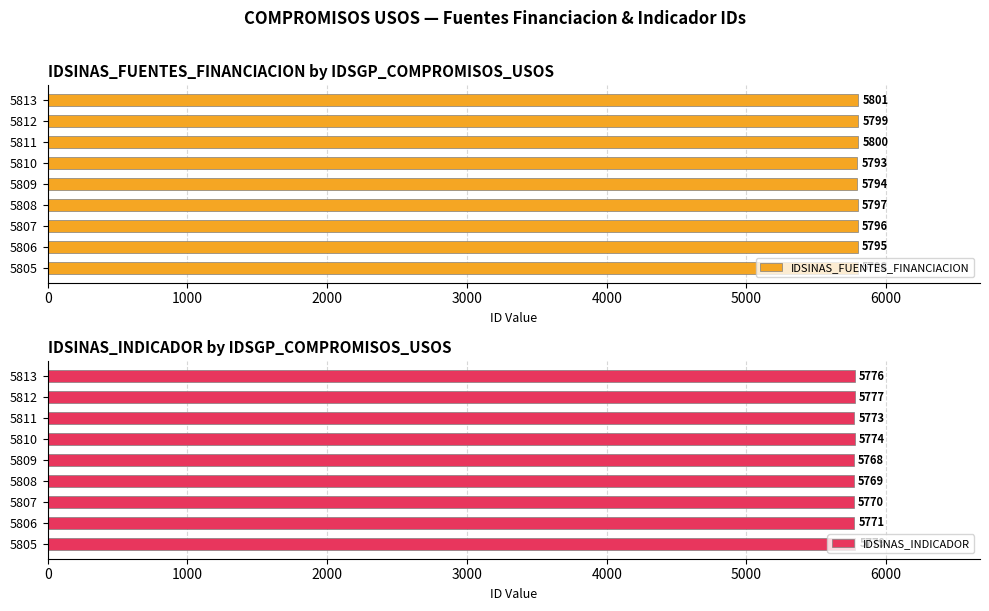

What is the difference between the second highest and second lowest values in the IDSINAS_FUENTES_FINANCIACION series?

6